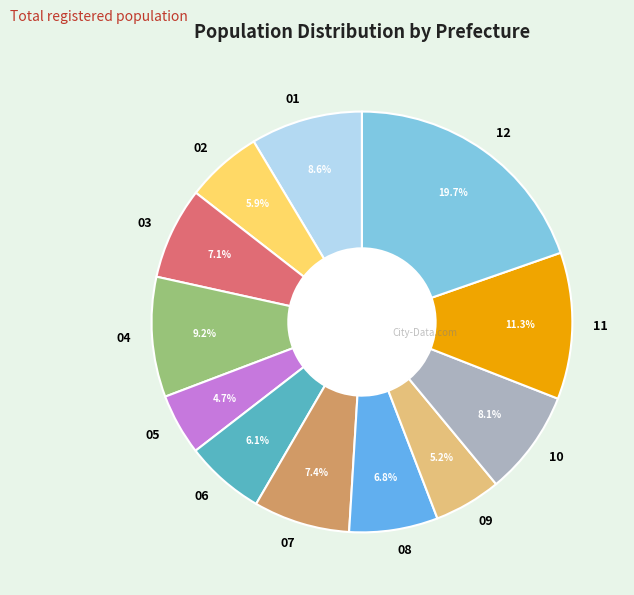

Which category has the biggest portion of the pie?

12